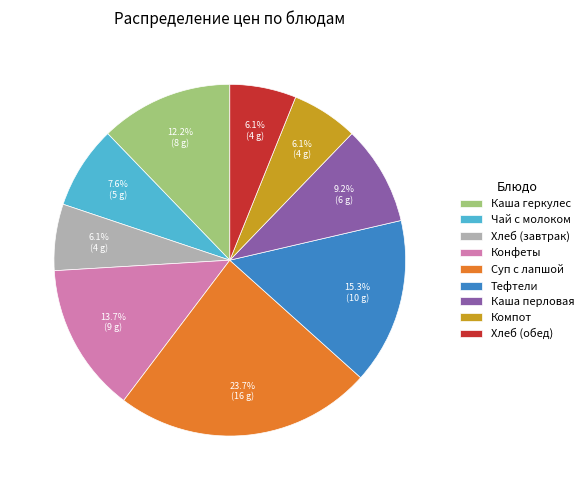

How many segments does this pie chart have?

9